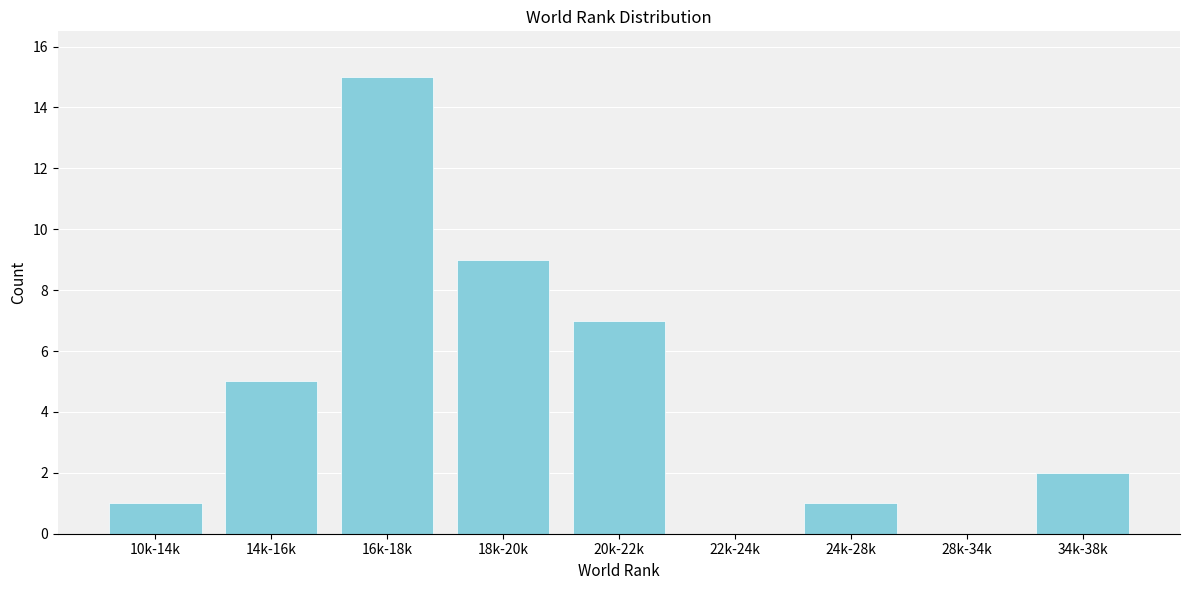

Reading right to left, what are all the values shown in this chart?

34k-38k=2	28k-34k=0	24k-28k=1	22k-24k=0	20k-22k=7	18k-20k=9	16k-18k=15	14k-16k=5	10k-14k=1